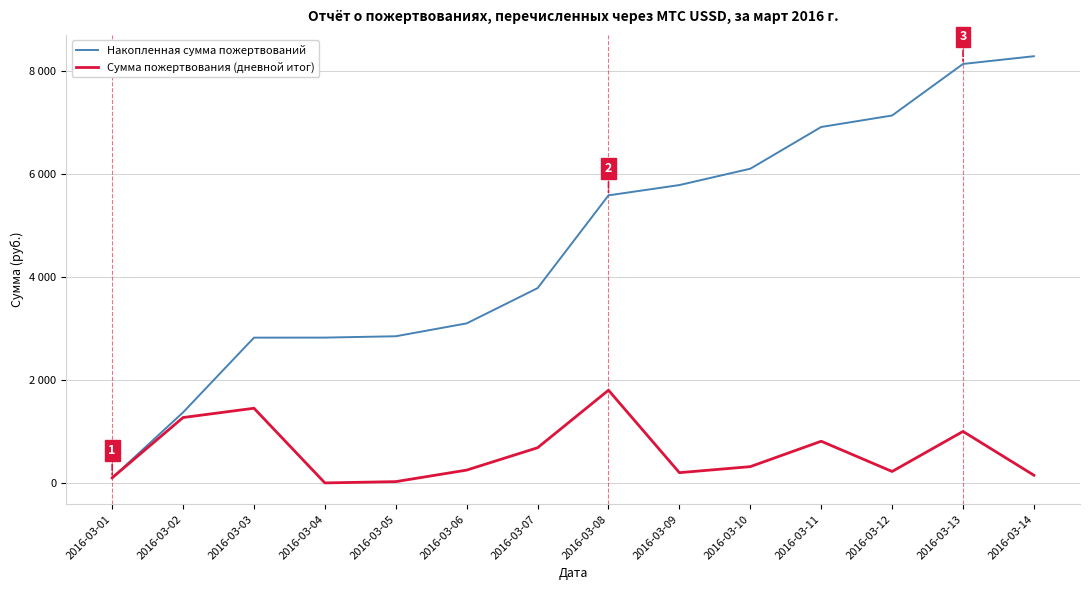

Is it true that Сумма пожертвования (дневной итог) equals 1068 at 2016-03-11?

False